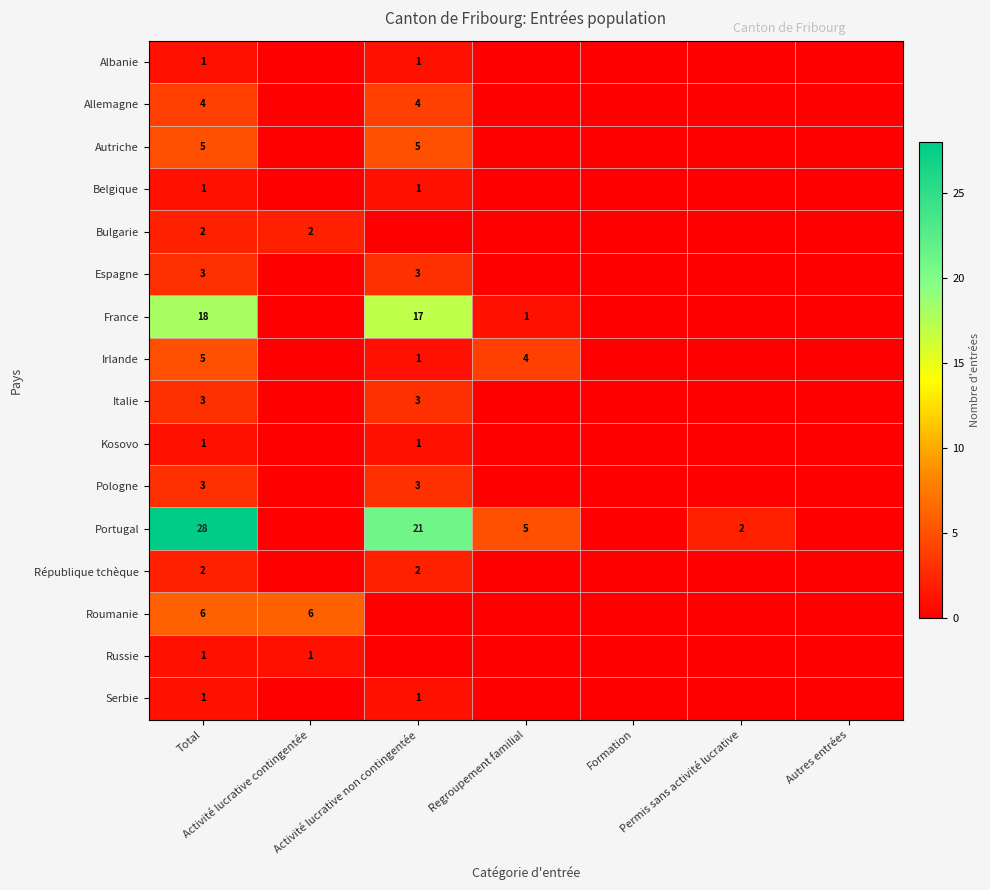

Is it true that Autriche equals 3 at Activité lucrative non contingentée?

False